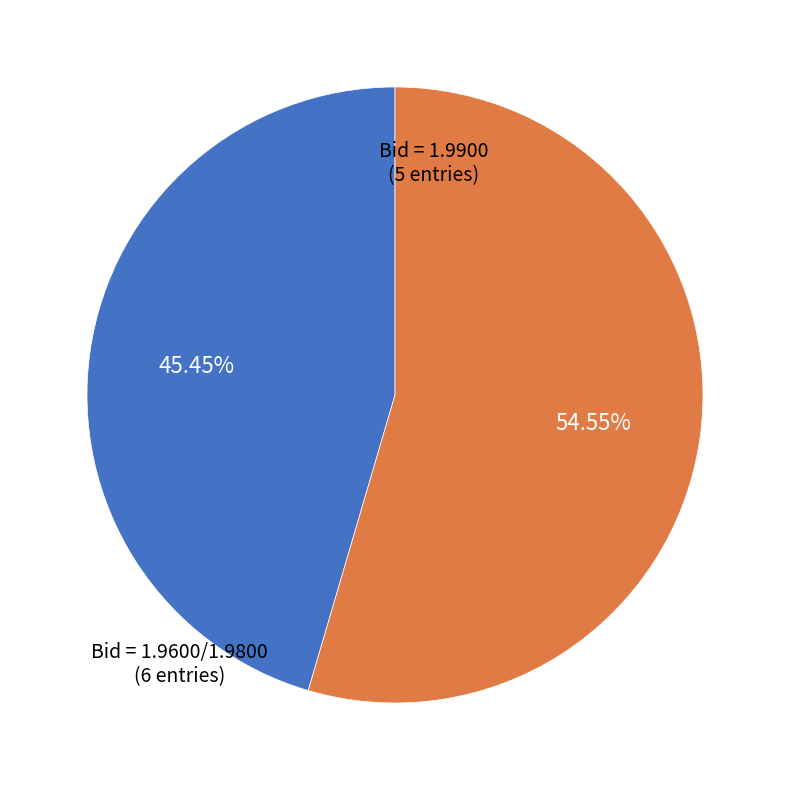

Is there a majority slice in this chart?

Yes